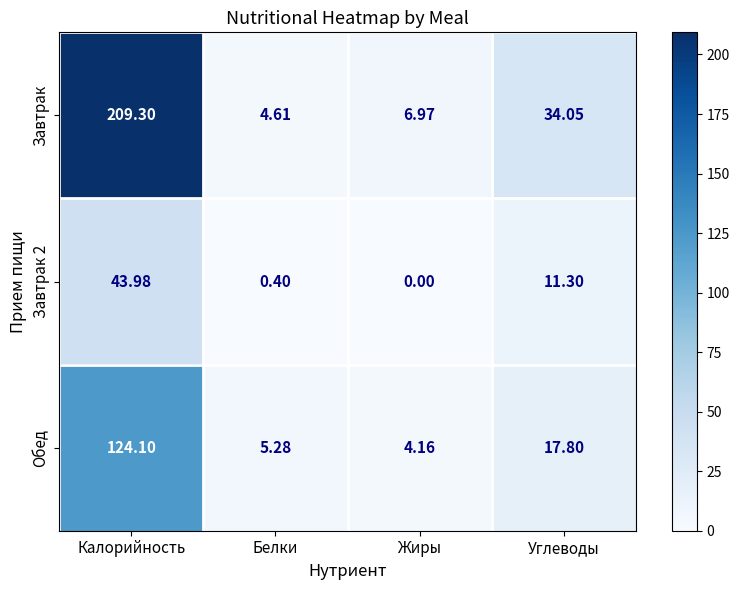

Is the value of Обед at Углеводы greater than the value of Завтрак 2 at Жиры?

Yes